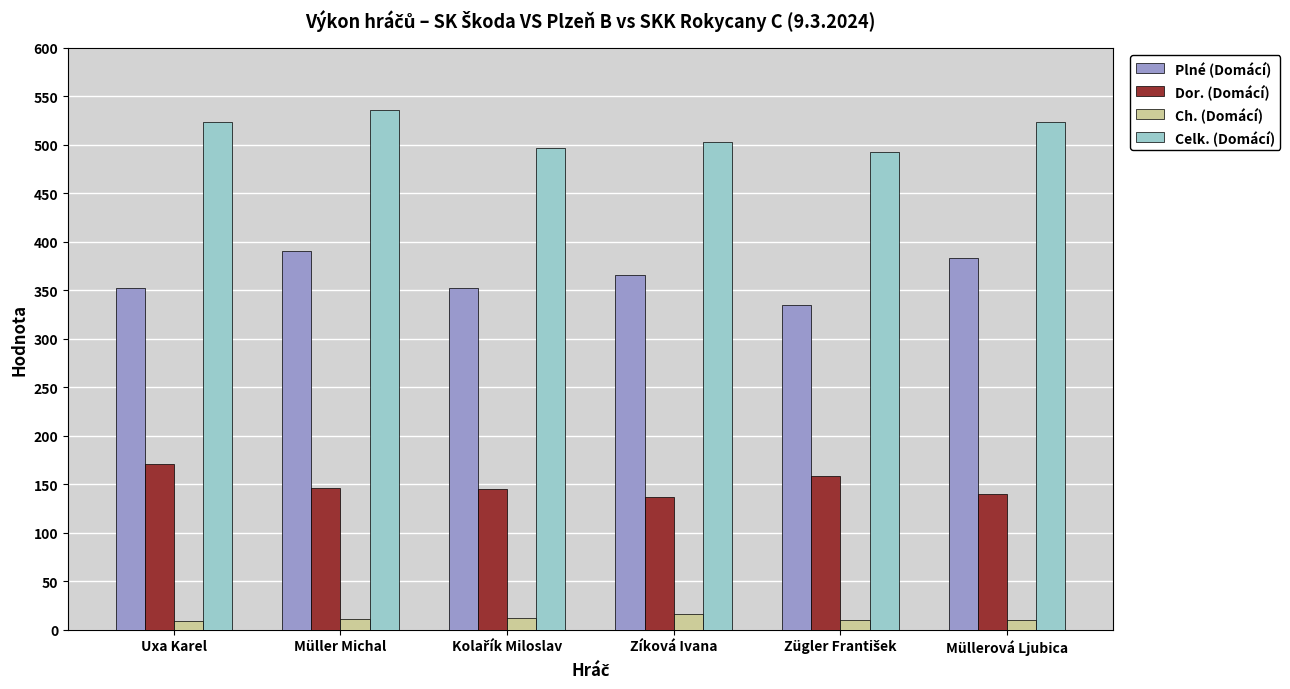

What is the average value of the Ch. (Domácí) series?

11